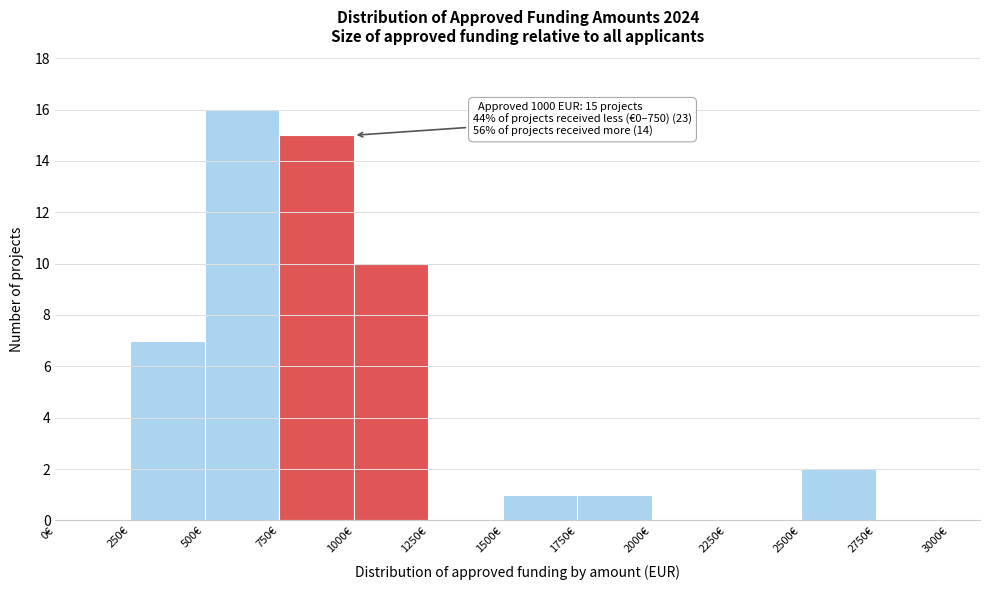

Which range on the x-axis has the tallest bar?

500 to 750